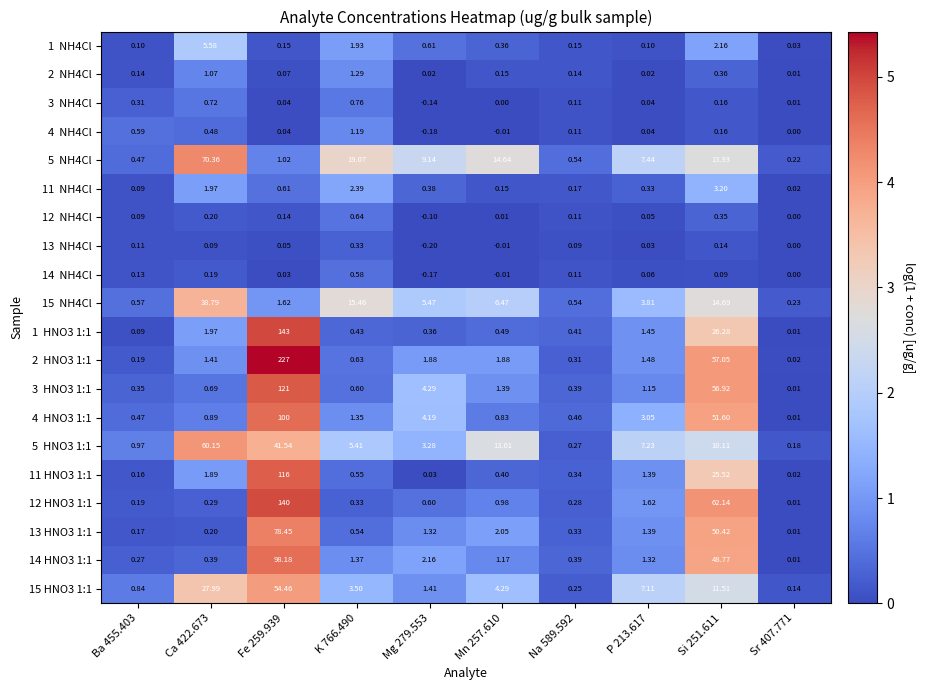

At how many categories does at least one series exceed 1?

7